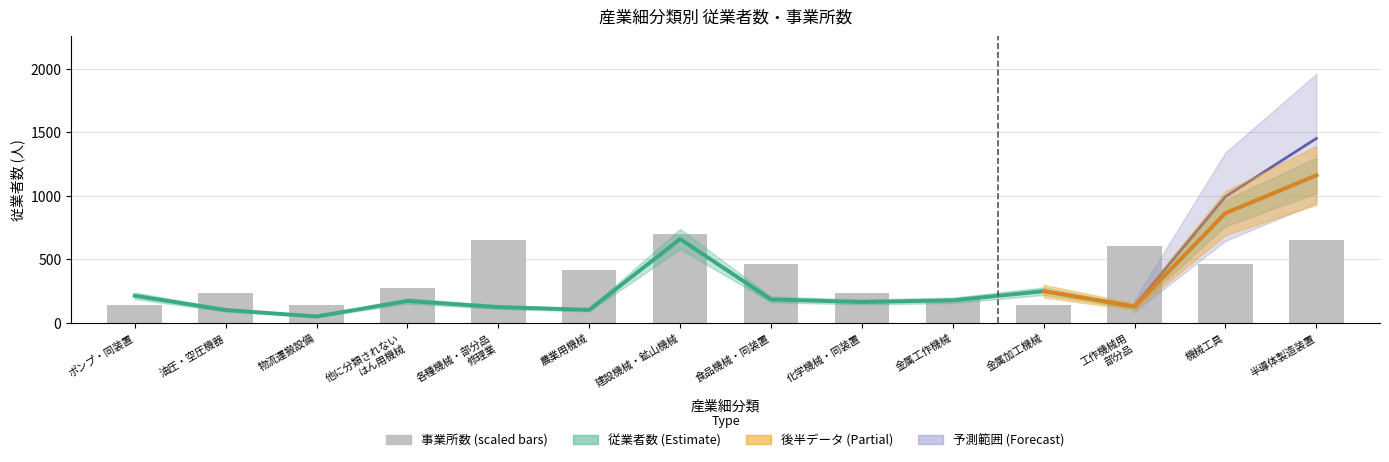

Between 農業用機械 and 食品機械・同装置, which series saw the biggest shift?

従業者数